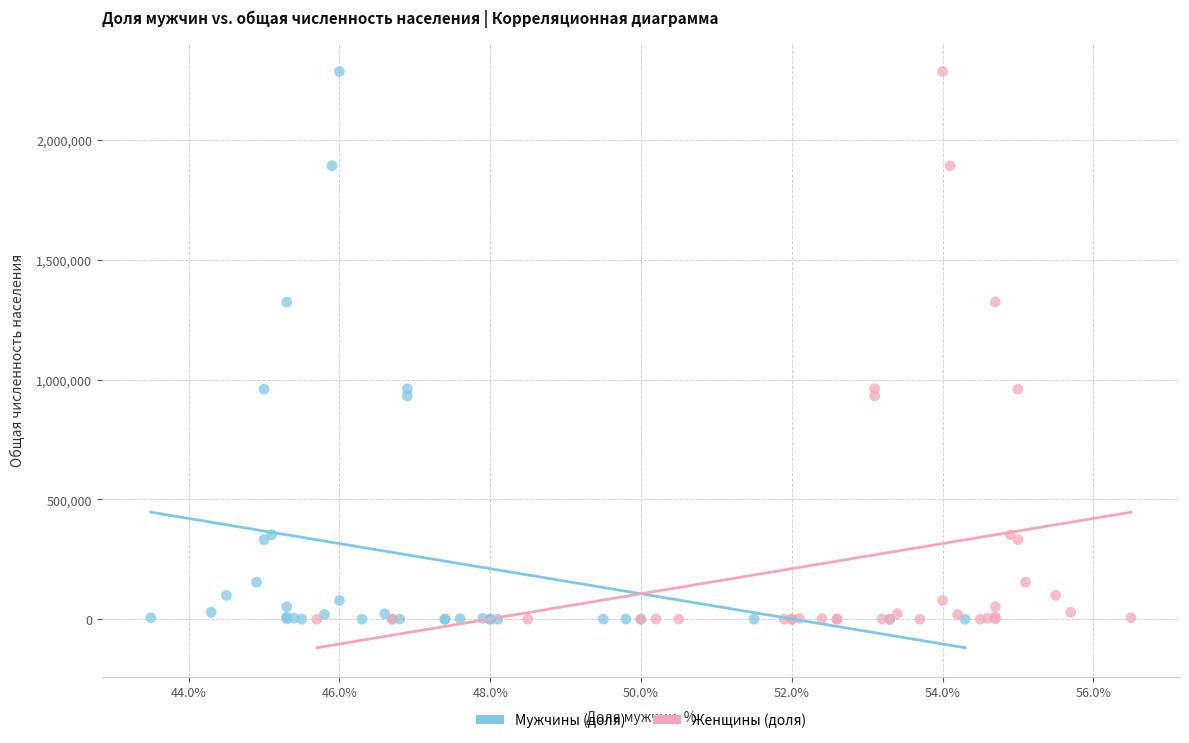

What are all the series names shown in the legend?

Мужчины (доля), Женщины (доля)